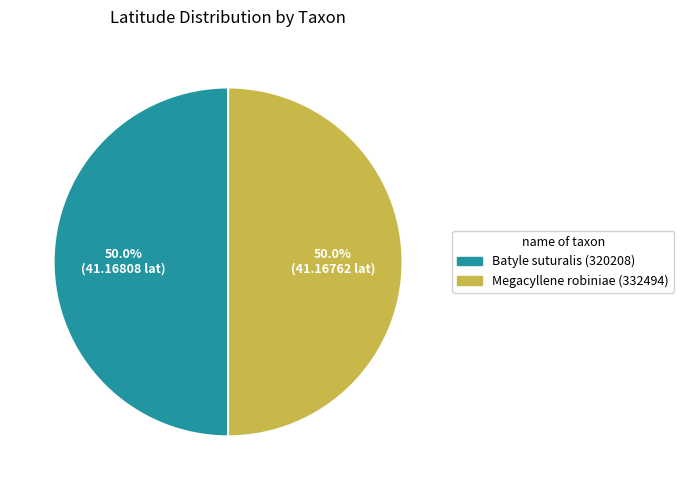

What is the ratio of the value at Batyle suturalis (320208) to the value at Megacyllene robiniae (332494)?

1.0